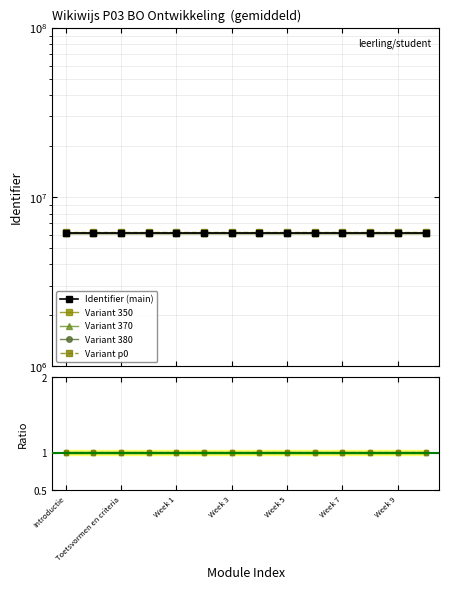

At how many categories does at least one series exceed 3507355?

14